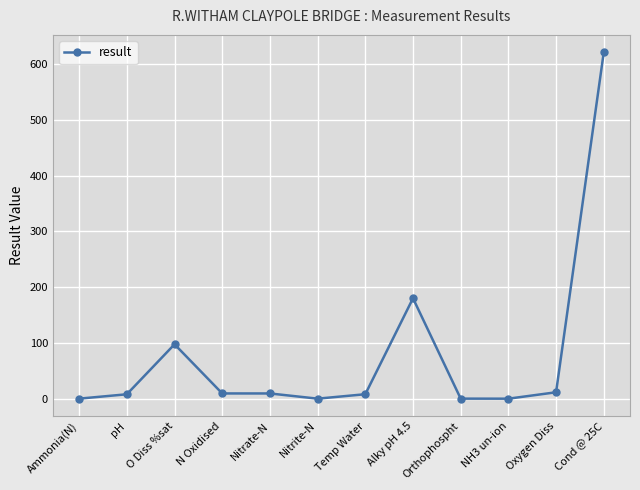

The value at O Diss %sat is 97.5. True or false?

True